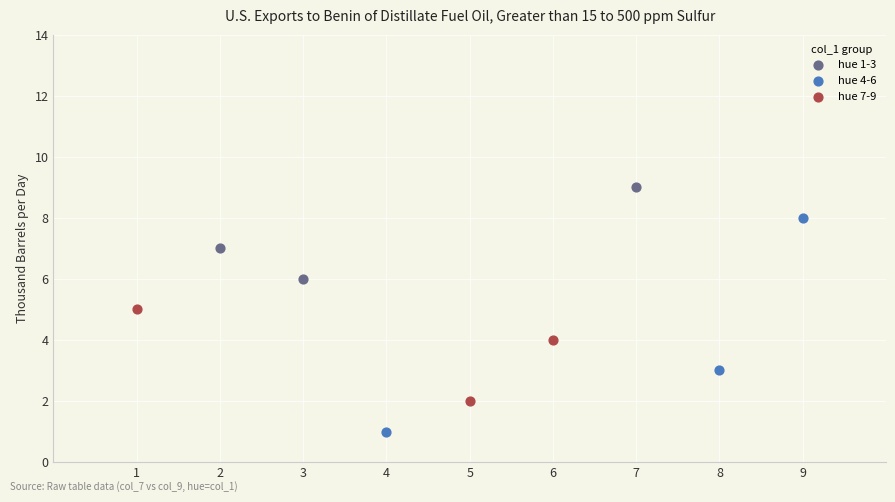

Which series has the largest Y range (max minus min)?

hue 4-6